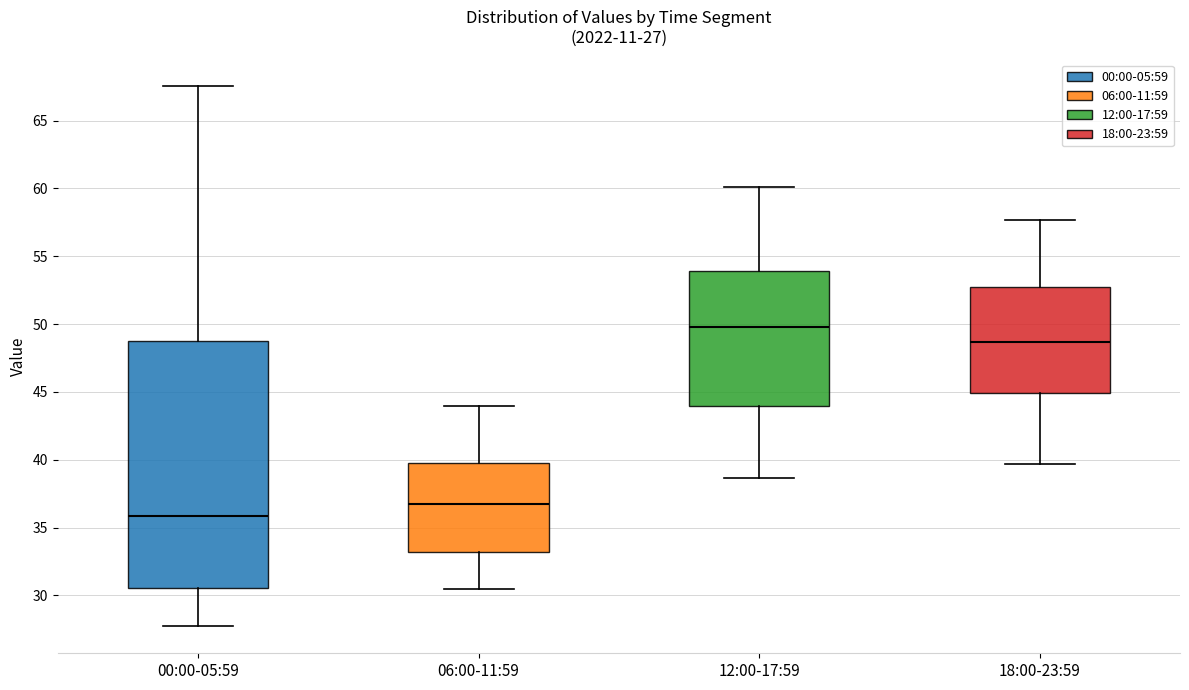

Which box has the highest median line?

12:00-17:59